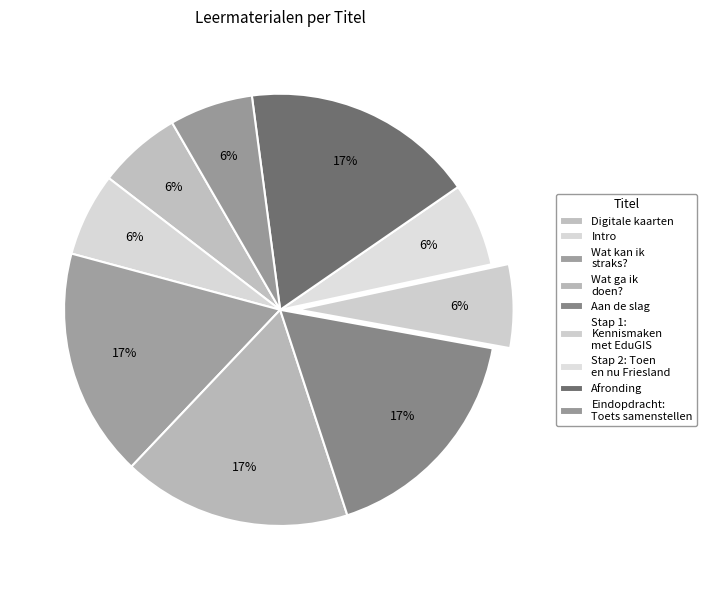

Approximately how many times larger is the value at Aan de slag compared to Intro?

2.7